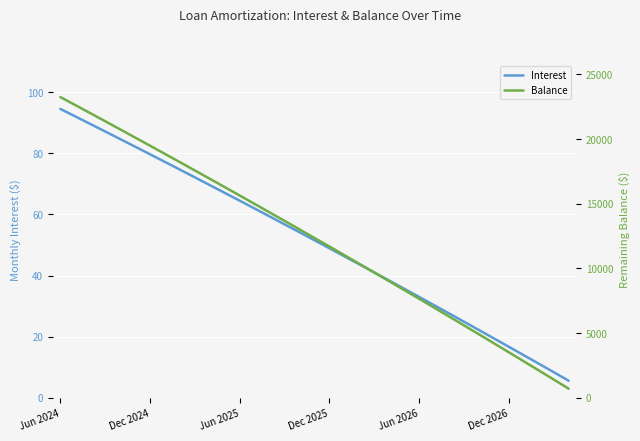

What is the maximum value for Interest?

94.5